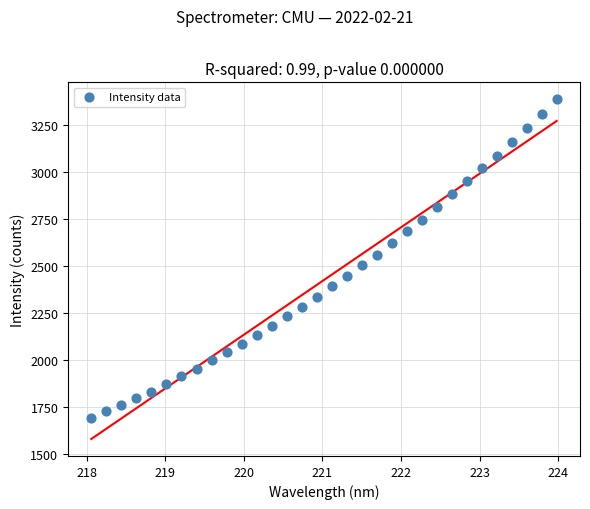

What is the range of Y values (max minus min)?

1699.2